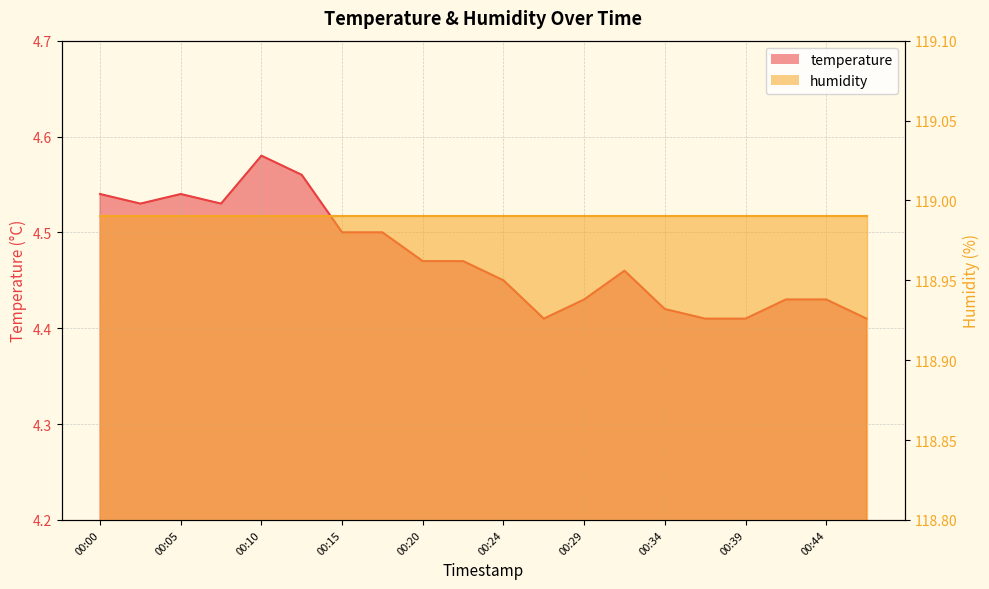

True or false: humidity_line and temperature_line cross at least once.

False